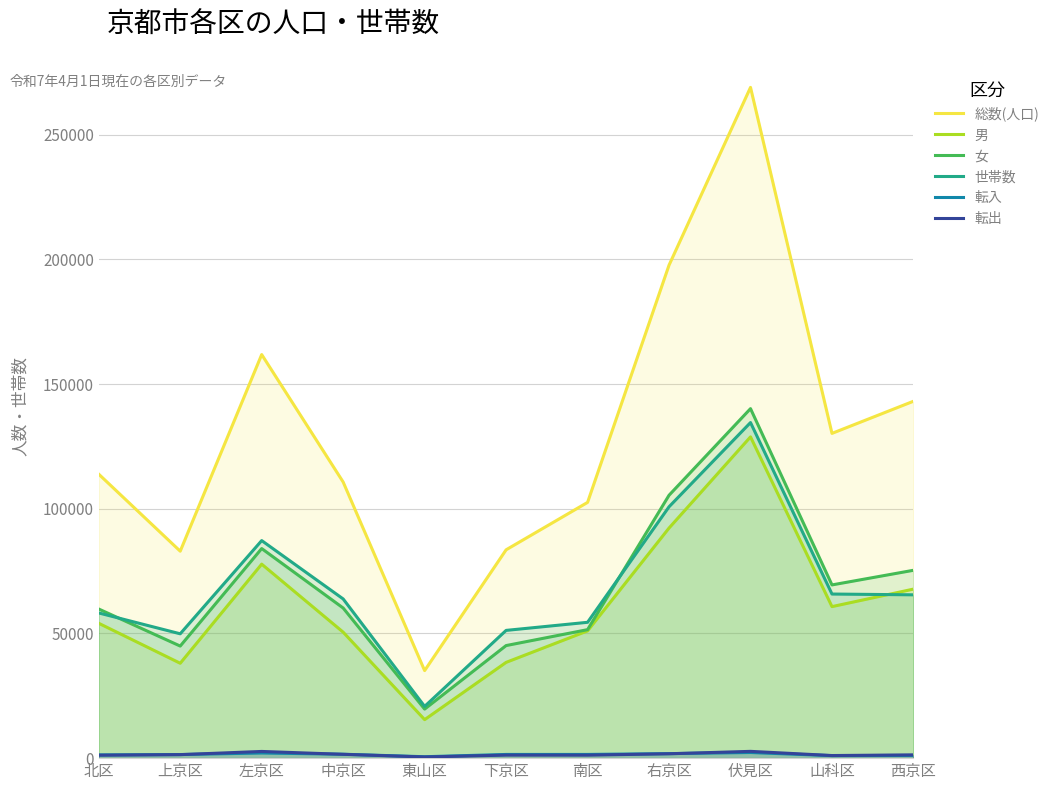

What is the label of the 4th point from the right?

右京区